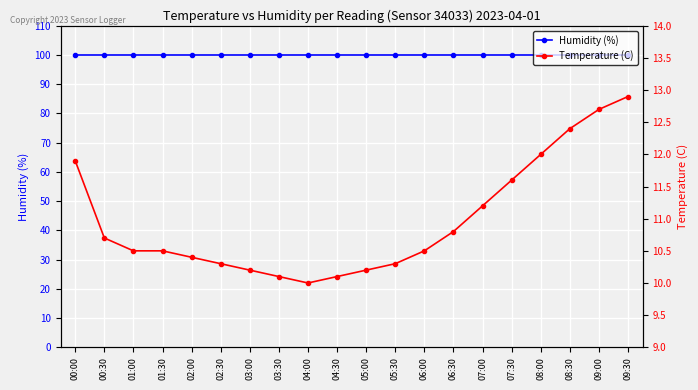

What are all the series names shown in the legend?

Humidity (%), Temperature (C)